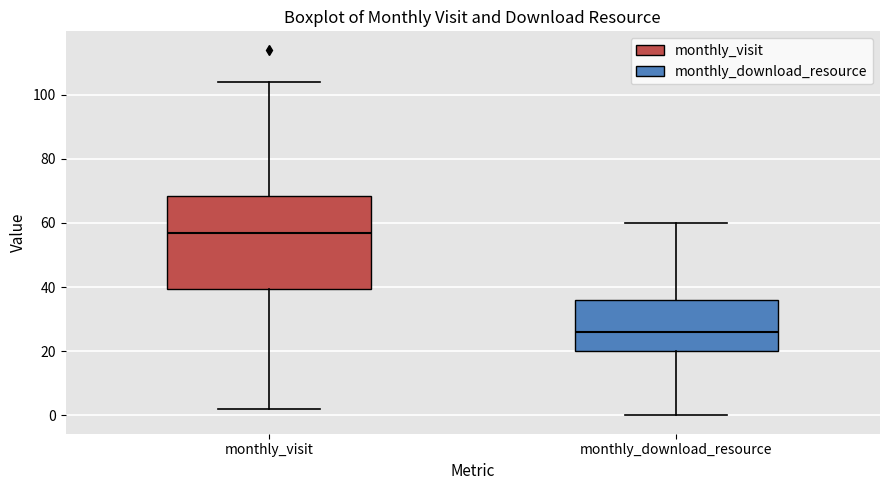

Where is the lower edge of the box for monthly_visit on the y-axis? The values are not printed on the chart, so give them approximately, as read against the axis.

40